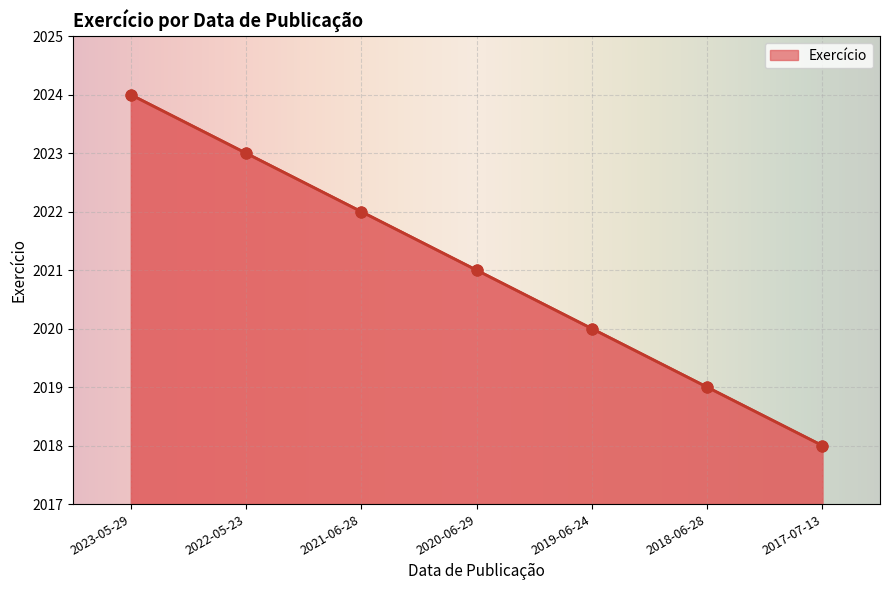

Approximately how many times larger is the value at 2017-07-13 compared to 2023-05-29?

1.0